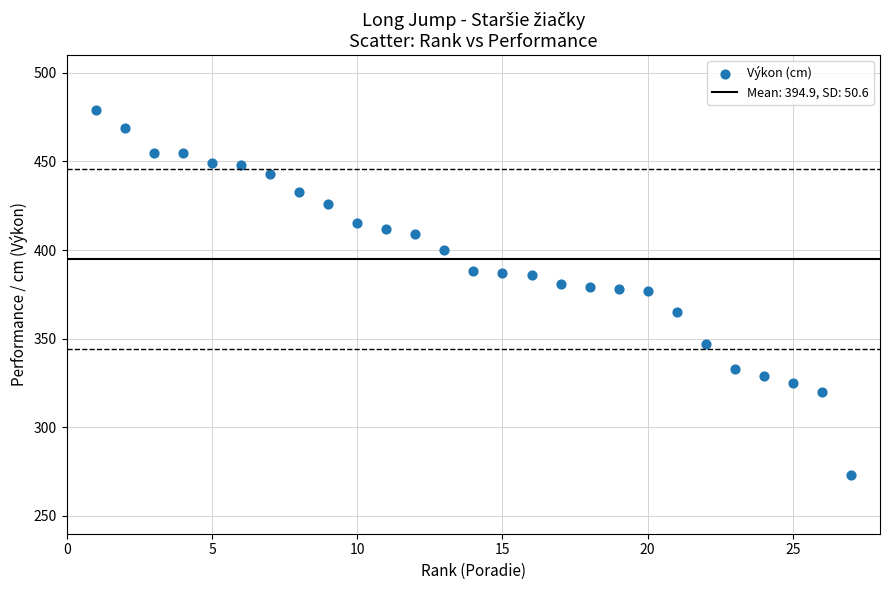

What is the range of Y values (max minus min)?

206